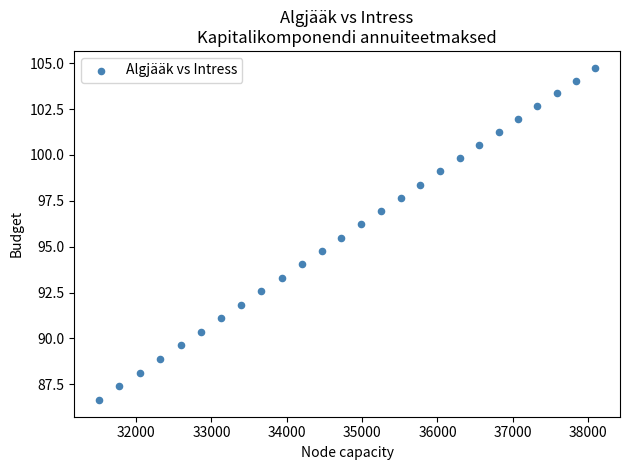

What Y value in the scatter plot is closest to 95?

94.8